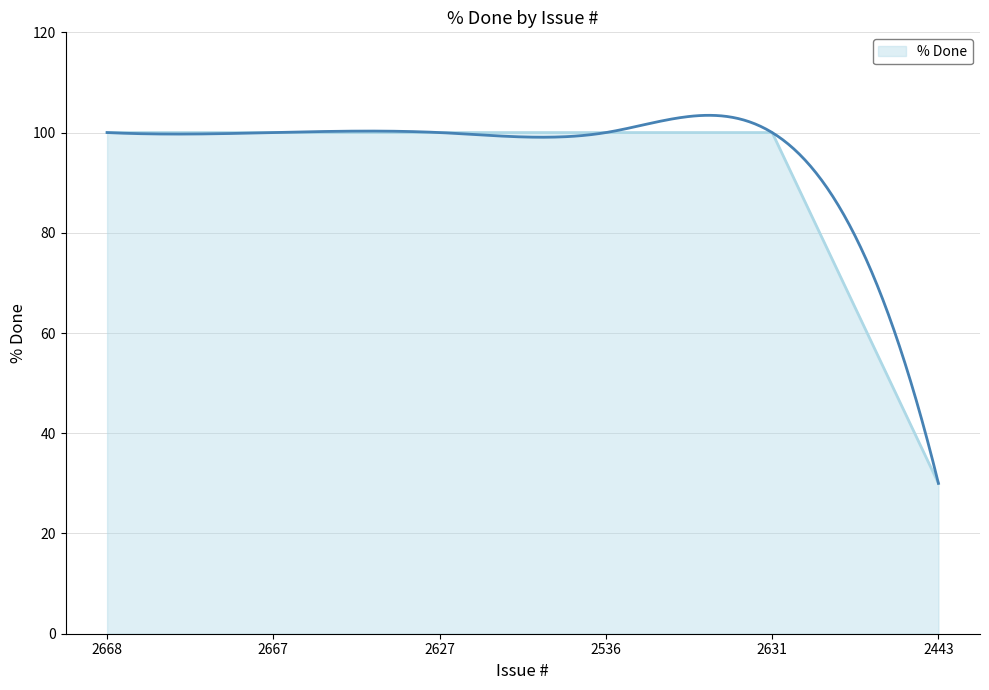

Reading left to right, transcribe all the data shown in this chart.

2668=100	2667=100	2627=100	2536=100	2631=100	2443=30